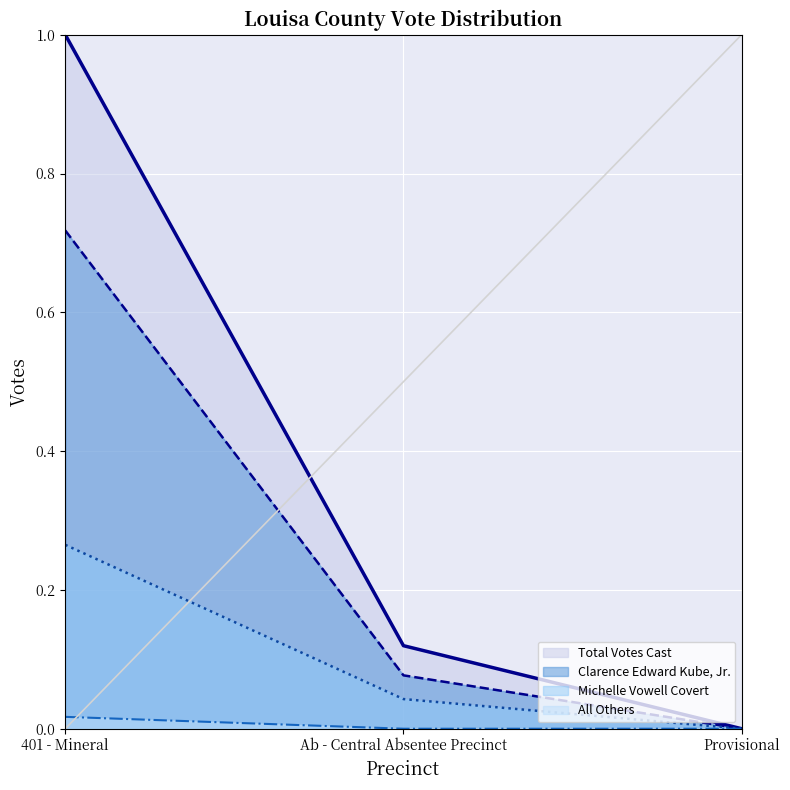

Is it true that Clarence Edward Kube, Jr. equals 0.4 at Provisional?

False